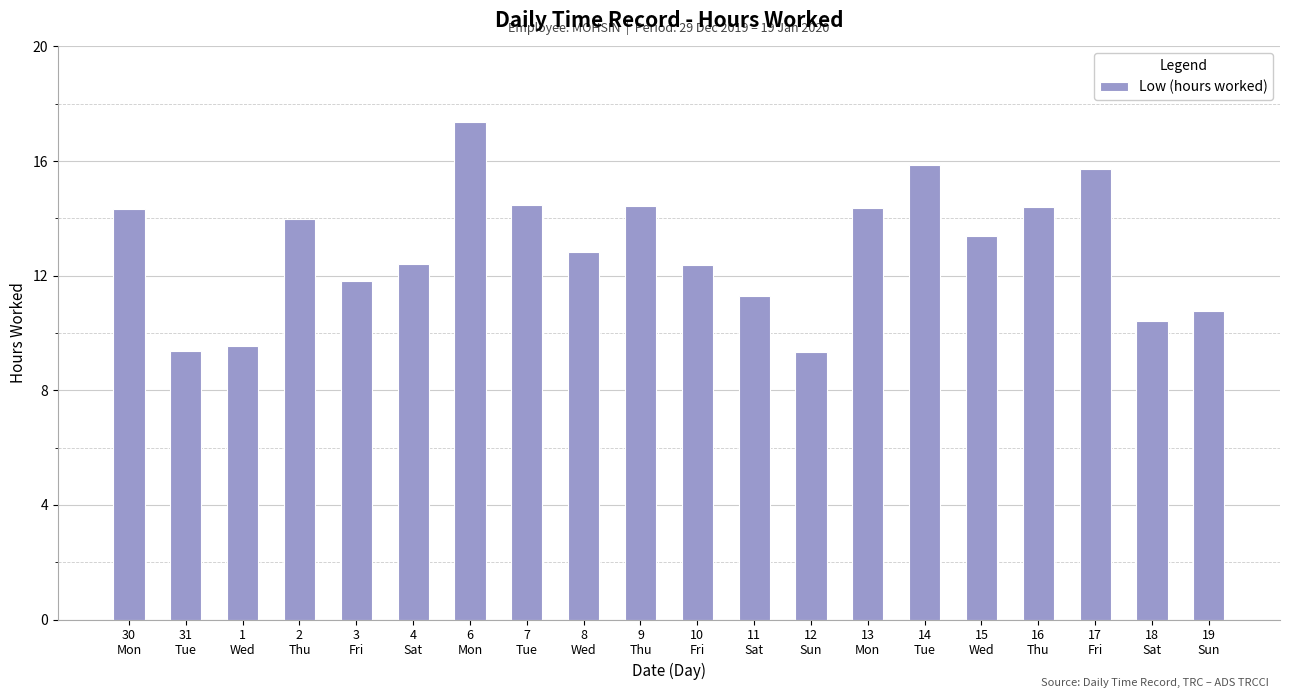

What is the minimum value shown in the chart?

9.3